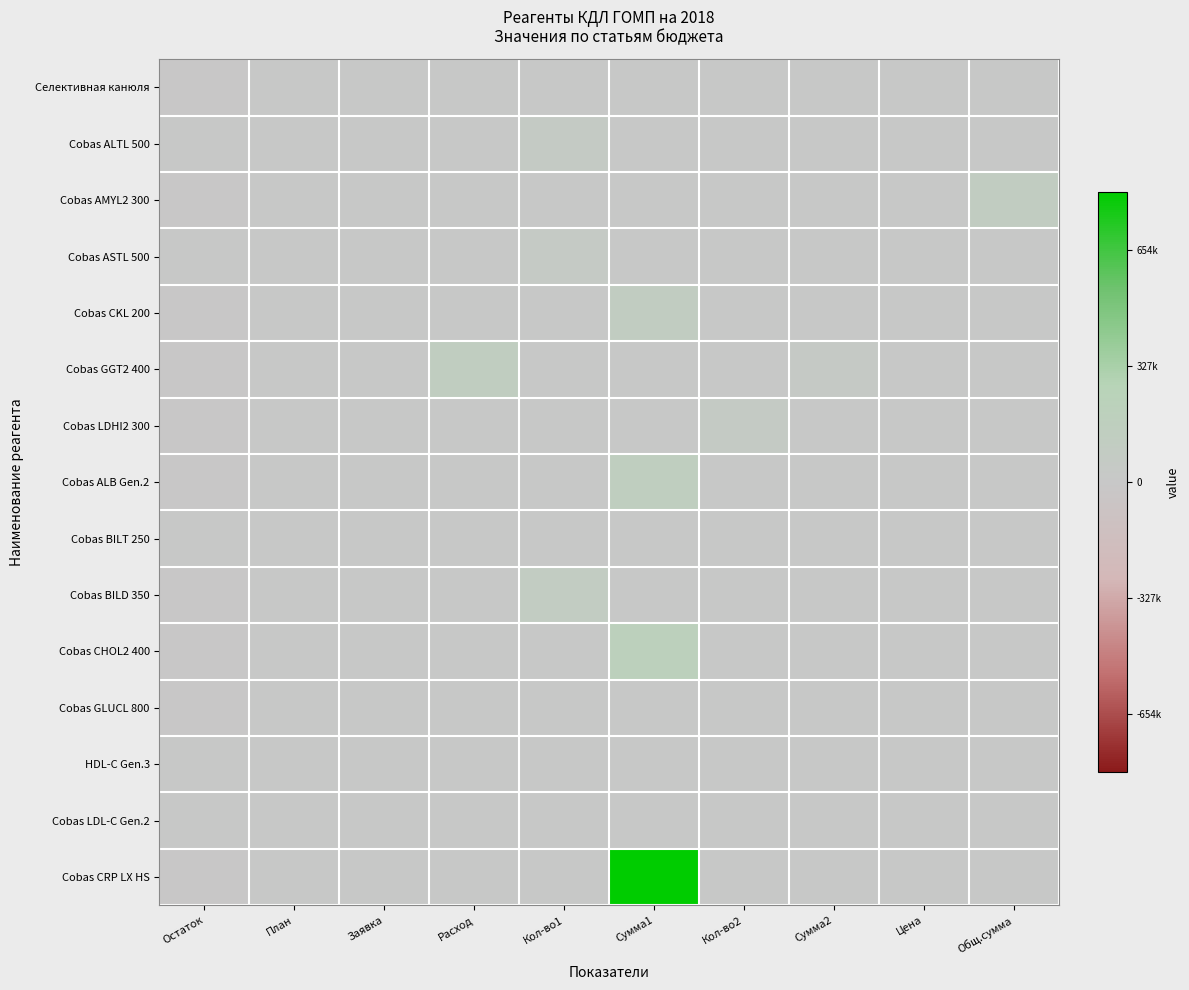

Reading right to left, transcribe all the data shown in this chart.

Селективная канюля: Общ.сумма=0	Цена=0	Сумма2=0	Кол-во2=0	Сумма1=0	Кол-во1=0	Расход=0	Заявка=0	План=0	Остаток=-6038
Cobas ALTL 500: Общ.сумма=0	Цена=0	Сумма2=0	Кол-во2=0	Сумма1=0	Кол-во1=59465	Расход=0	Заявка=0	План=0	Остаток=67
Cobas AMYL2 300: Общ.сумма=106419	Цена=0	Сумма2=0	Кол-во2=0	Сумма1=0	Кол-во1=0	Расход=0	Заявка=0	План=0	Остаток=-1577
Cobas ASTL 500: Общ.сумма=0	Цена=0	Сумма2=0	Кол-во2=0	Сумма1=0	Кол-во1=47572	Расход=0	Заявка=0	План=0	Остаток=67
Cobas CKL 200: Общ.сумма=0	Цена=0	Сумма2=0	Кол-во2=0	Сумма1=114927	Кол-во1=0	Расход=0	Заявка=0	План=0	Остаток=-995
Cobas GGT2 400: Общ.сумма=0	Цена=0	Сумма2=32640	Кол-во2=0	Сумма1=0	Кол-во1=0	Расход=125634	Заявка=0	План=0	Остаток=-692
Cobas LDHI2 300: Общ.сумма=0	Цена=0	Сумма2=0	Кол-во2=62572	Сумма1=0	Кол-во1=0	Расход=0	Заявка=0	План=0	Остаток=-1569
Cobas ALB Gen.2: Общ.сумма=0	Цена=0	Сумма2=0	Кол-во2=0	Сумма1=137920	Кол-во1=0	Расход=0	Заявка=0	План=0	Остаток=-498
Cobas BILT 250: Общ.сумма=0	Цена=0	Сумма2=0	Кол-во2=0	Сумма1=0	Кол-во1=0	Расход=0	Заявка=0	План=0	Остаток=84
Cobas BILD 350: Общ.сумма=0	Цена=0	Сумма2=0	Кол-во2=0	Сумма1=0	Кол-во1=94785	Расход=0	Заявка=0	План=0	Остаток=-784
Cobas CHOL2 400: Общ.сумма=0	Цена=0	Сумма2=0	Кол-во2=0	Сумма1=191445	Кол-во1=0	Расход=0	Заявка=0	План=0	Остаток=-911
Cobas GLUCL 800: Общ.сумма=0	Цена=0	Сумма2=0	Кол-во2=0	Сумма1=0	Кол-во1=0	Расход=0	Заявка=0	План=0	Остаток=-4889
HDL-C Gen.3: Общ.сумма=0	Цена=0	Сумма2=0	Кол-во2=0	Сумма1=0	Кол-во1=0	Расход=0	Заявка=0	План=0	Остаток=0
Cobas LDL-C Gen.2: Общ.сумма=0	Цена=0	Сумма2=0	Кол-во2=0	Сумма1=0	Кол-во1=0	Расход=0	Заявка=0	План=0	Остаток=422
Cobas CRP LX HS: Общ.сумма=0	Цена=0	Сумма2=0	Кол-во2=0	Сумма1=817710	Кол-во1=0	Расход=0	Заявка=0	План=0	Остаток=-5136